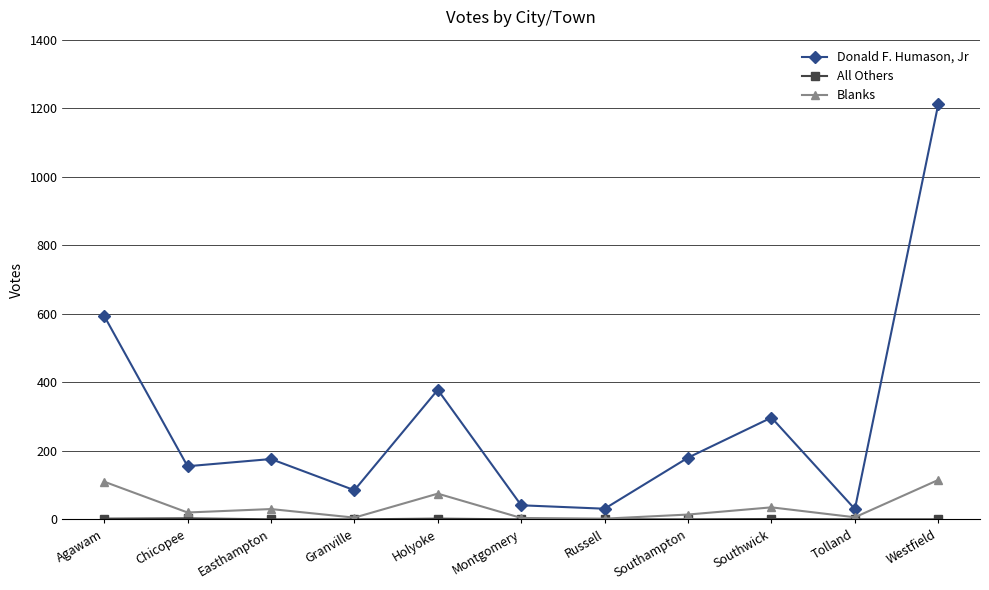

What is the sum of the Blanks values at Russell and Tolland?

8